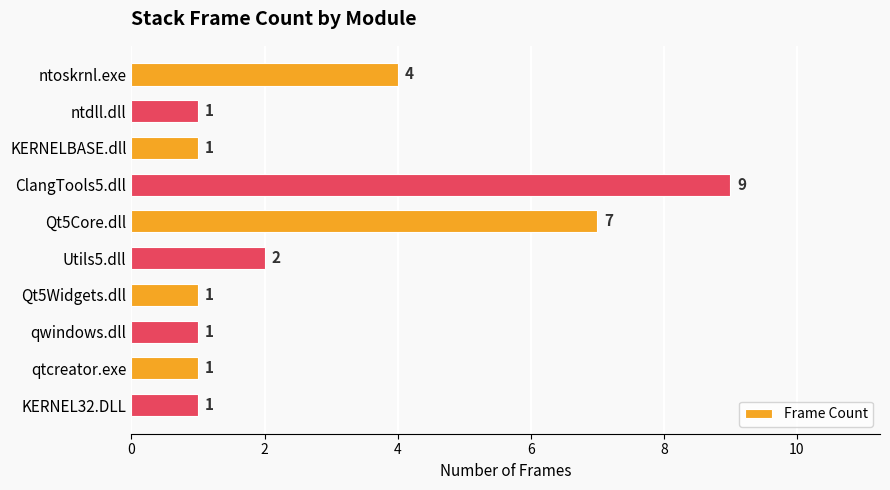

How many series are shown in this chart?

1